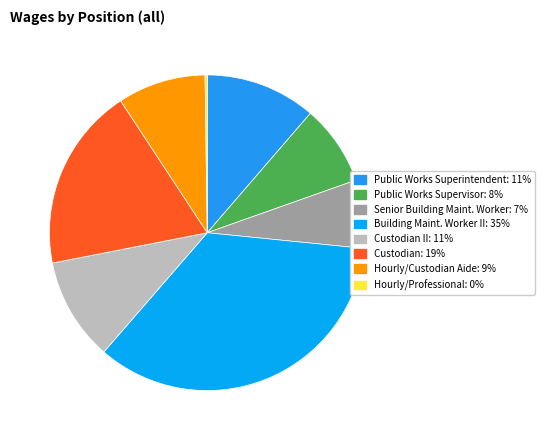

Count the number of slices in the pie.

8